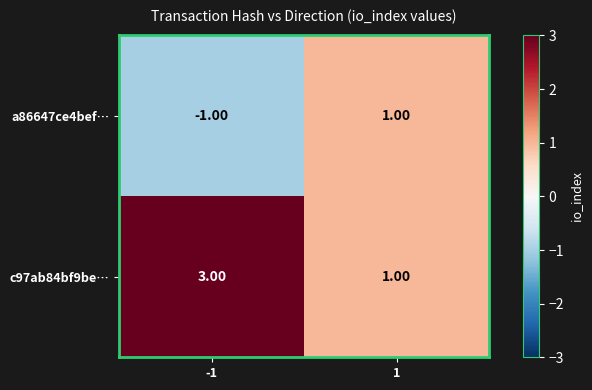

What is the smallest value displayed?

-1